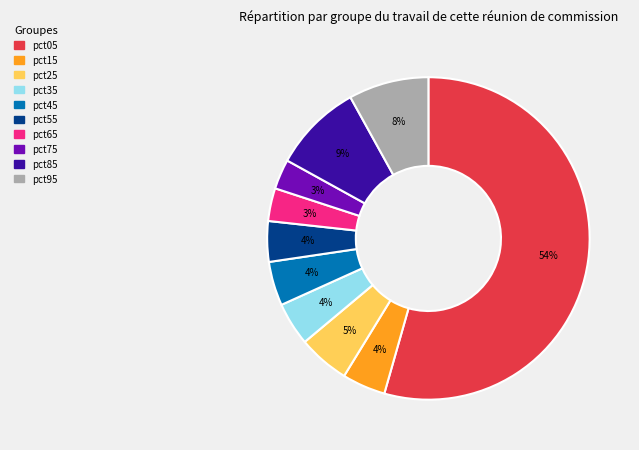

To the nearest percent, what is the average slice percentage?

10%